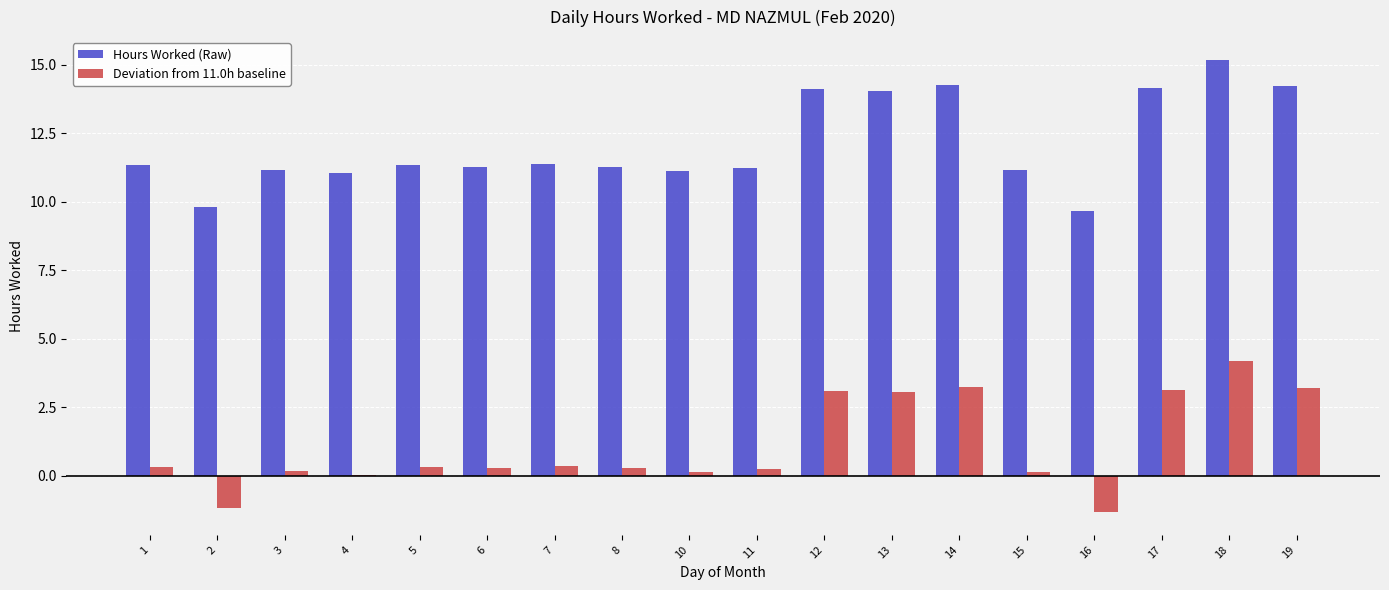

At which category is the sum across all series the highest?

18